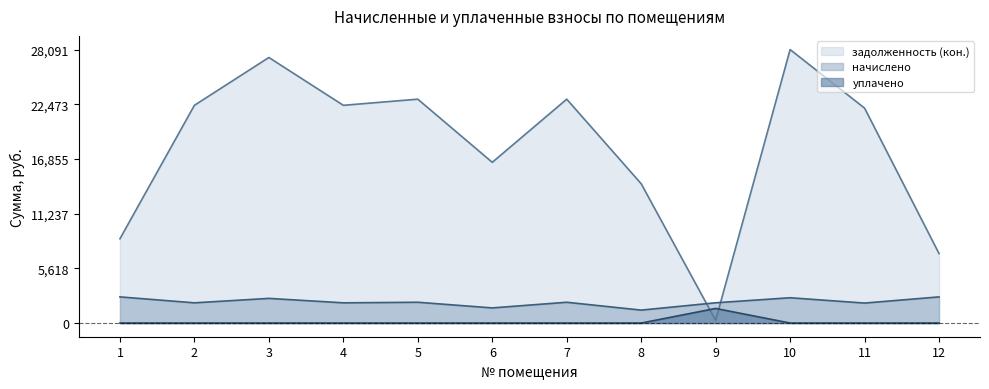

The value of уплачено at 1 is 0.0. True or false?

True